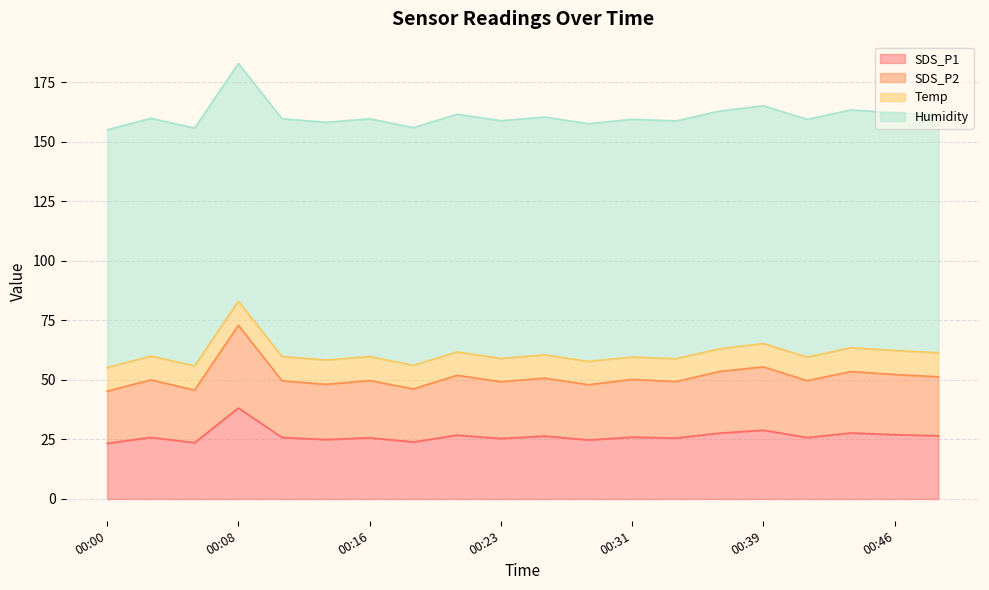

What is the difference between the maximum and minimum values in the SDS_P2 series?

27.7